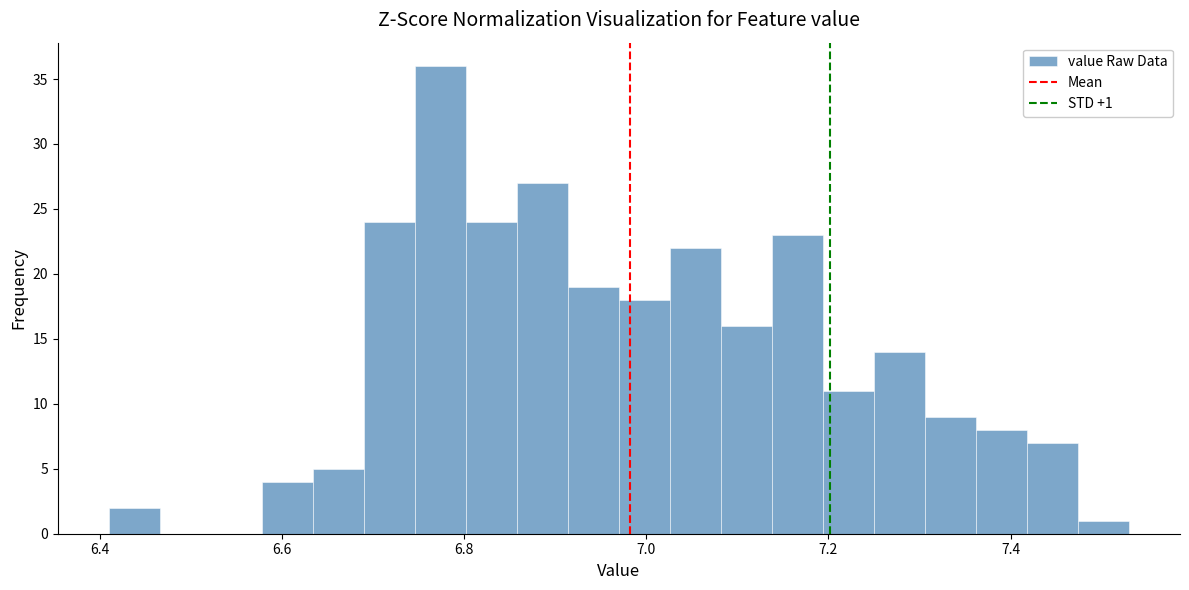

Read against the x-axis, roughly where is the centre of the tallest bar?

6.78